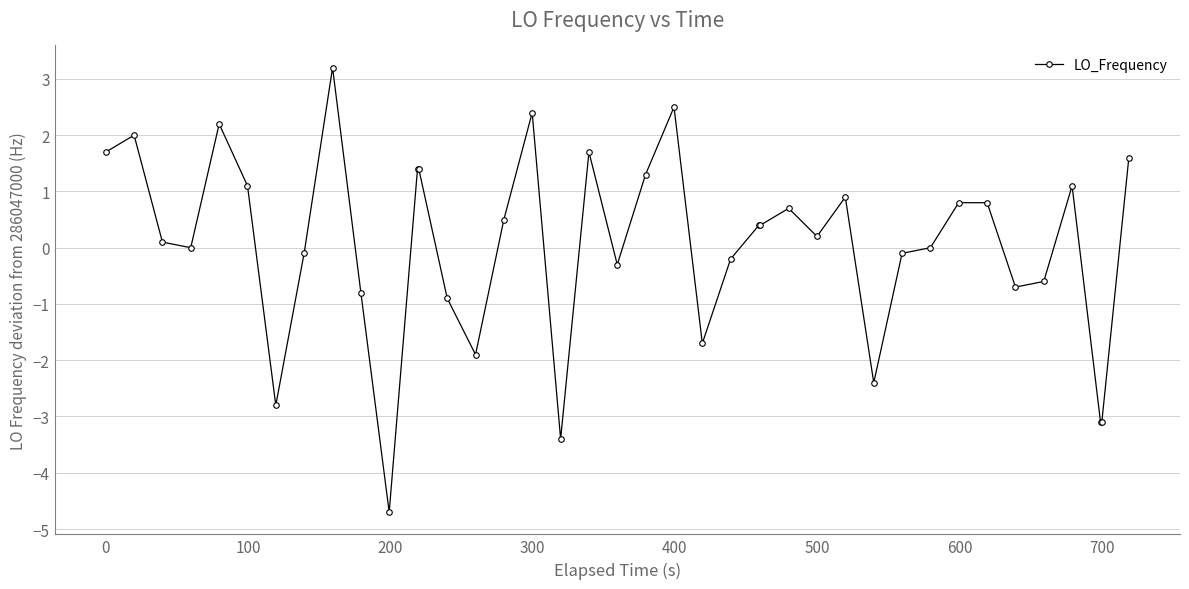

What is the sum of all values?

1.6